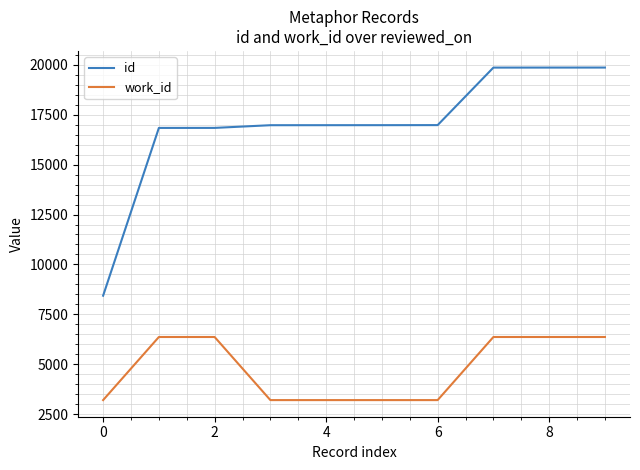

At how many categories does at least one series exceed 11363?

9